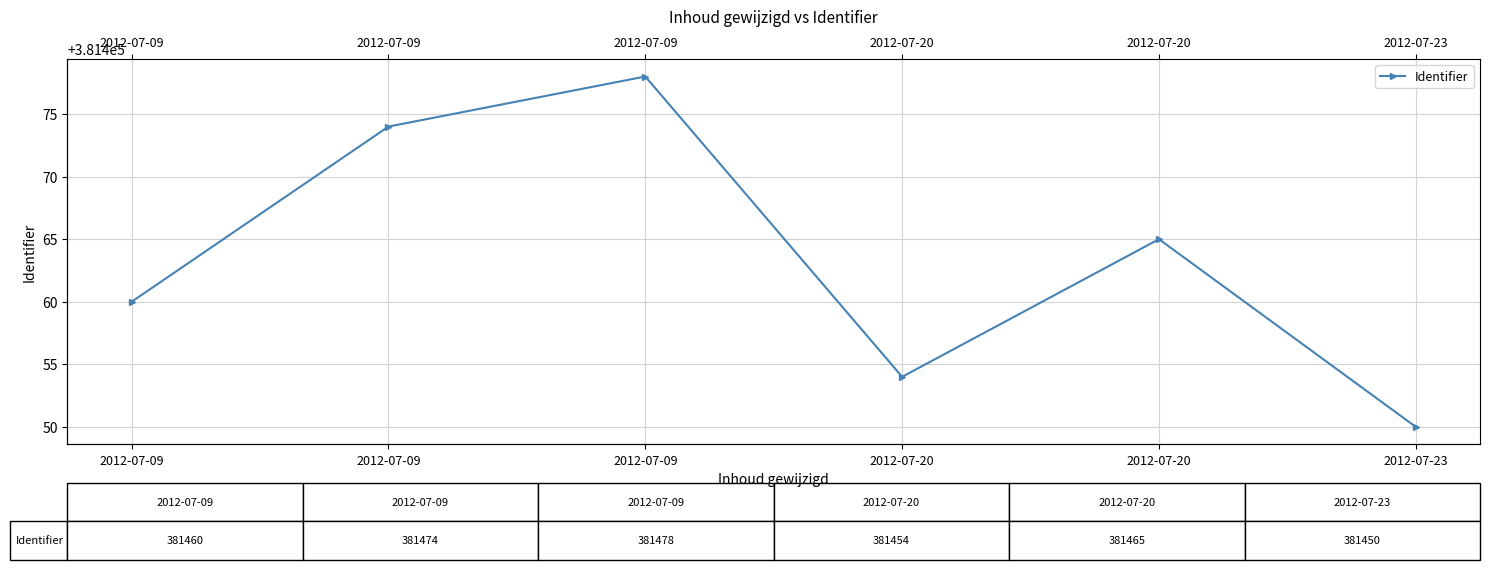

At which label does the data first exceed 381465?

2012-07-09